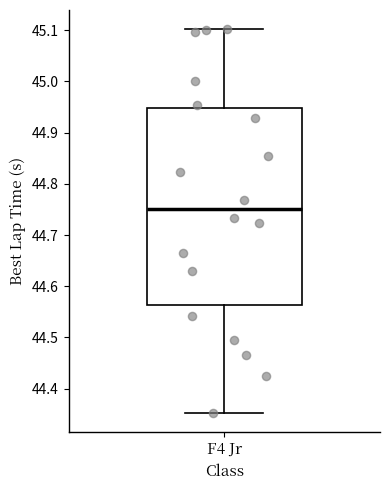

Transcribe this box plot: give where the median line is, the range the box spans, and where the two whiskers end, as read against the y-axis. The values are not printed on the chart, so give them approximately, as read against the axis.

median 44.75, box 44.56 to 44.95, whiskers 44.35 to 45.10